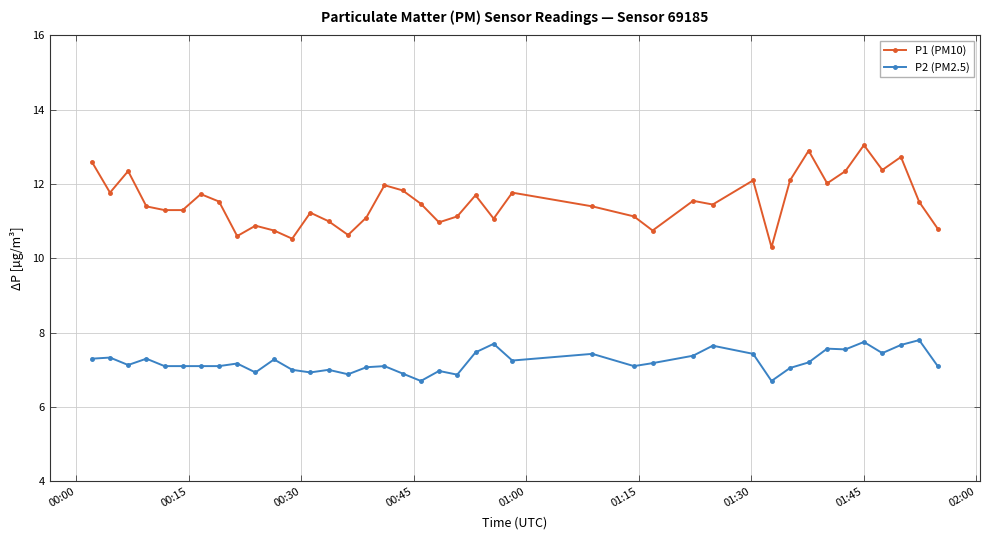

True or false: P2 (PM2.5) has more than 0 points higher than both neighbors.

True